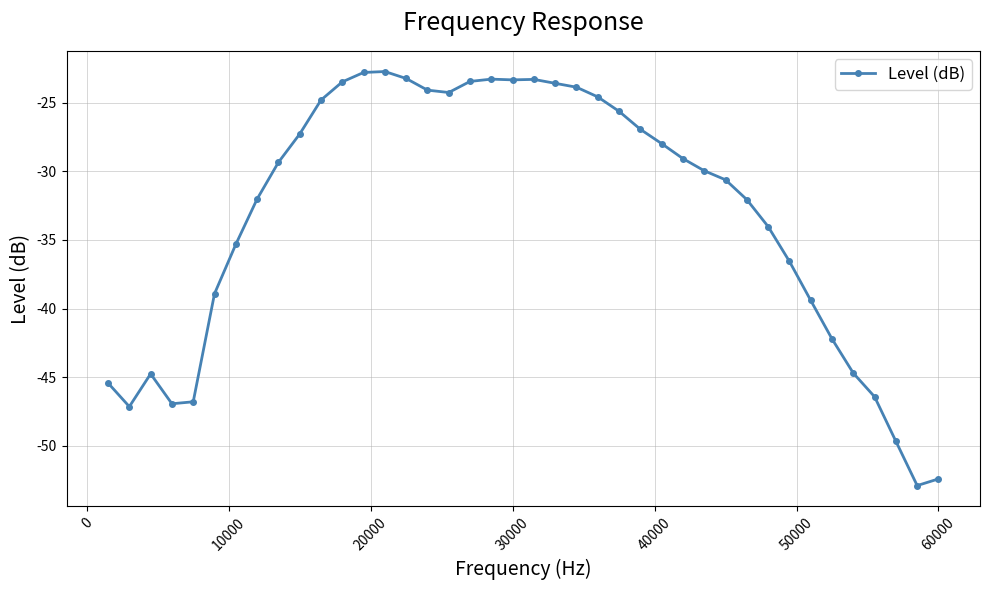

What is the sum of all values?

-1325.3